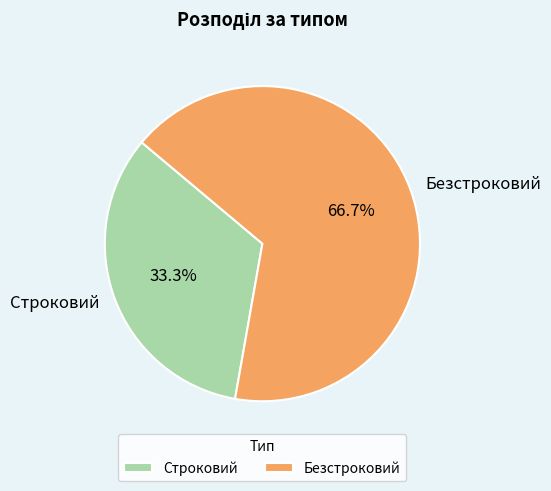

Does Безстроковий account for over 50% of the chart?

Yes